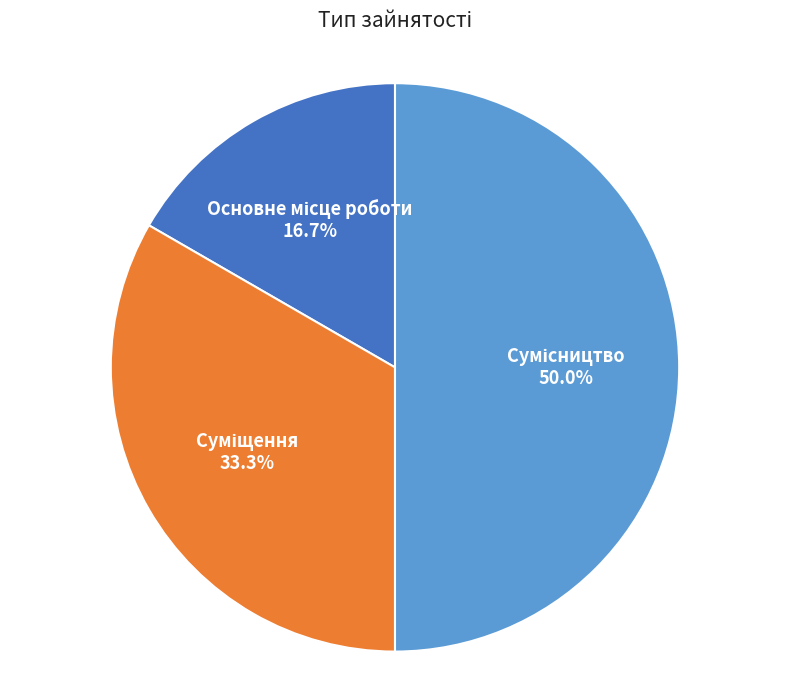

Count the number of slices in the pie.

3